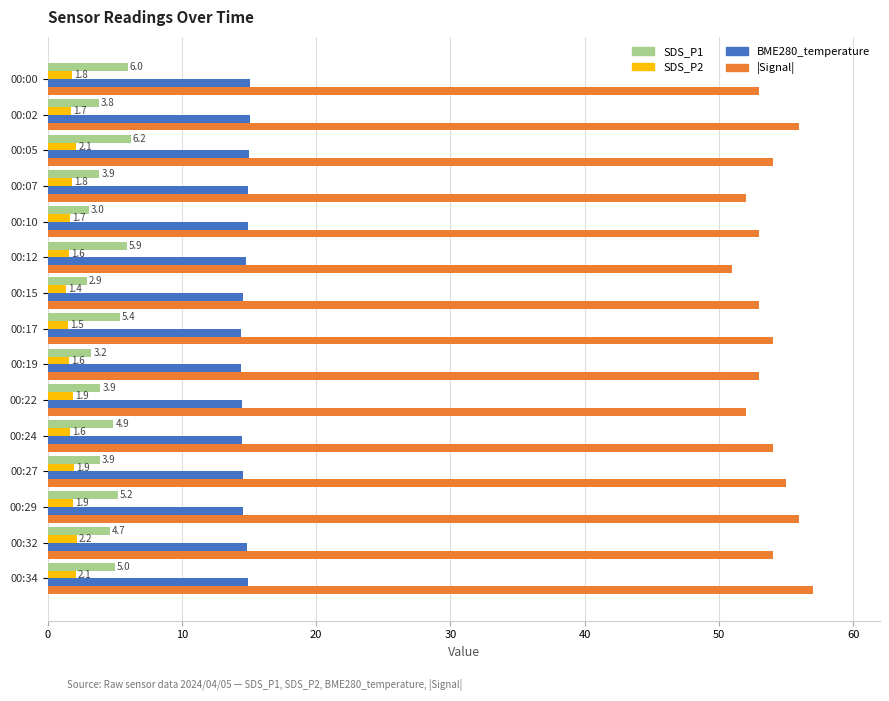

What is the greatest value displayed?

57.0